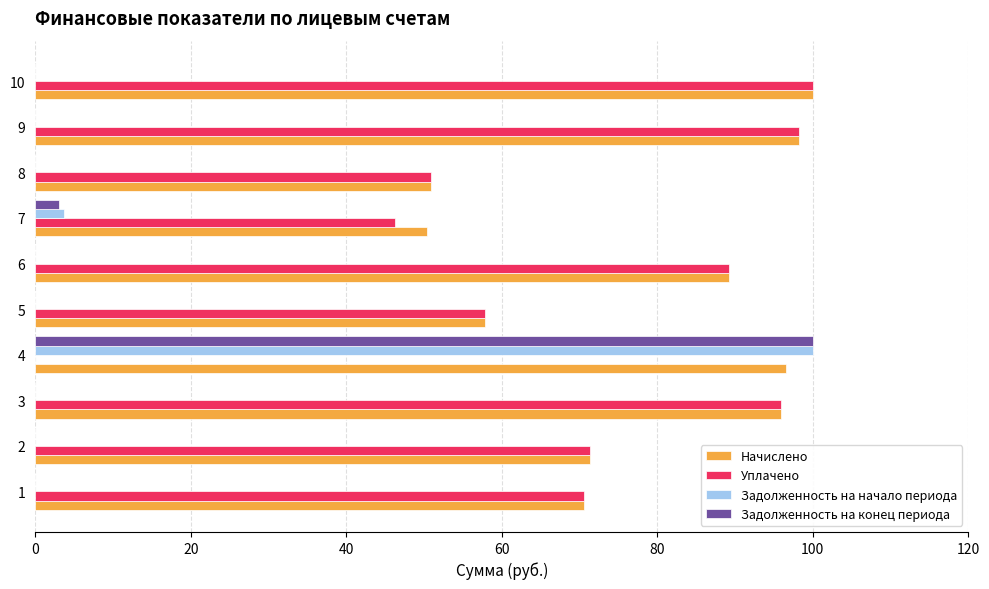

Which series has the largest total across all categories?

Начислено